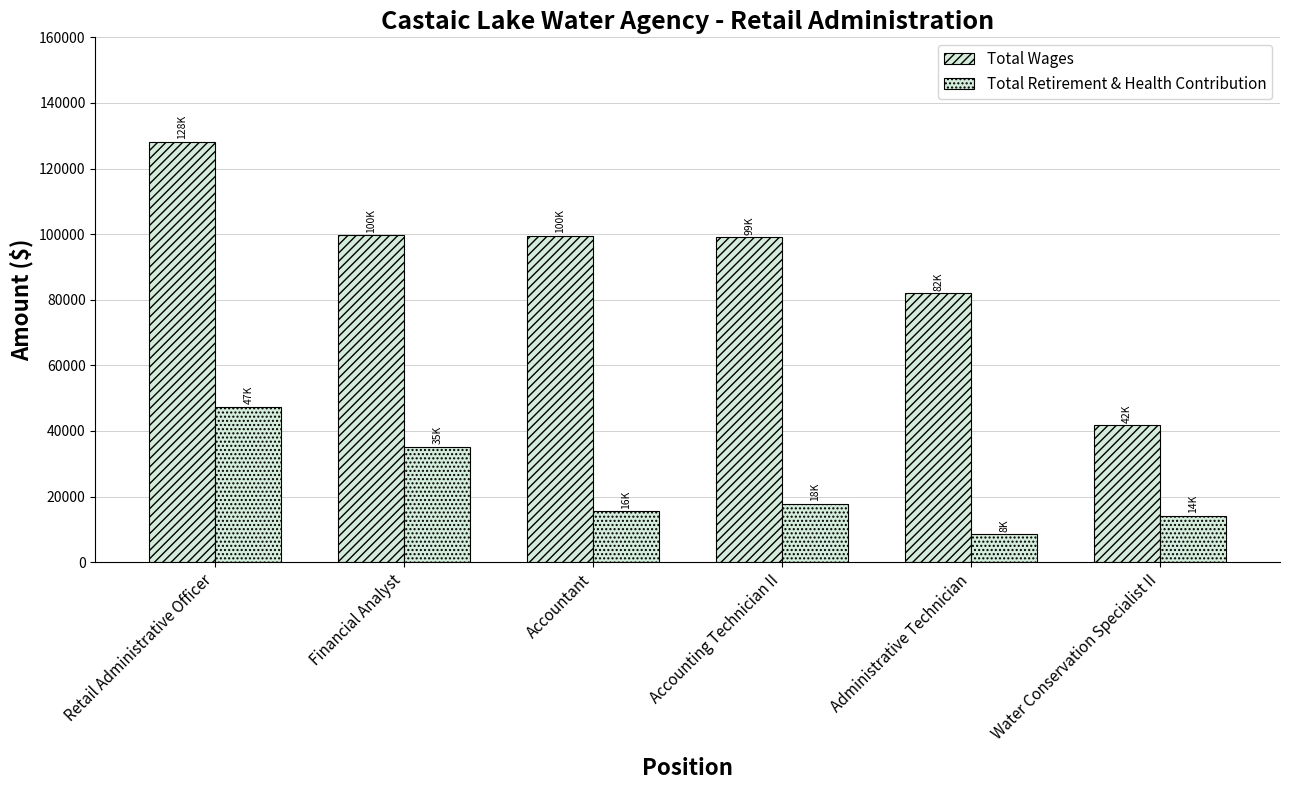

What is the value of the Total Retirement & Health Contribution bar at the 3rd from the left?

15546